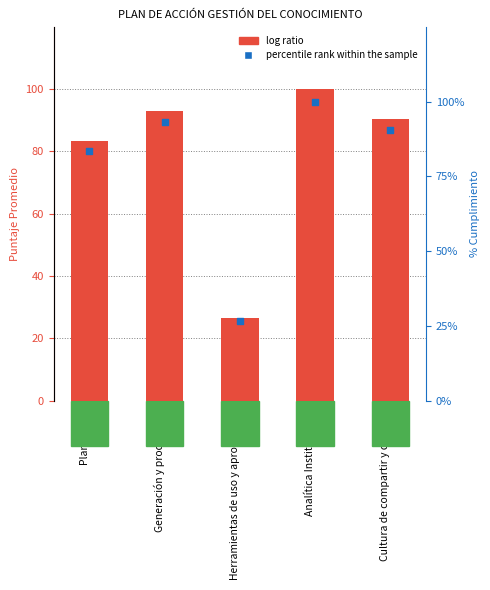

Is the value of percentile rank within component at Analítica Institucional greater than the value of puntaje promedio at Planeación?

Yes